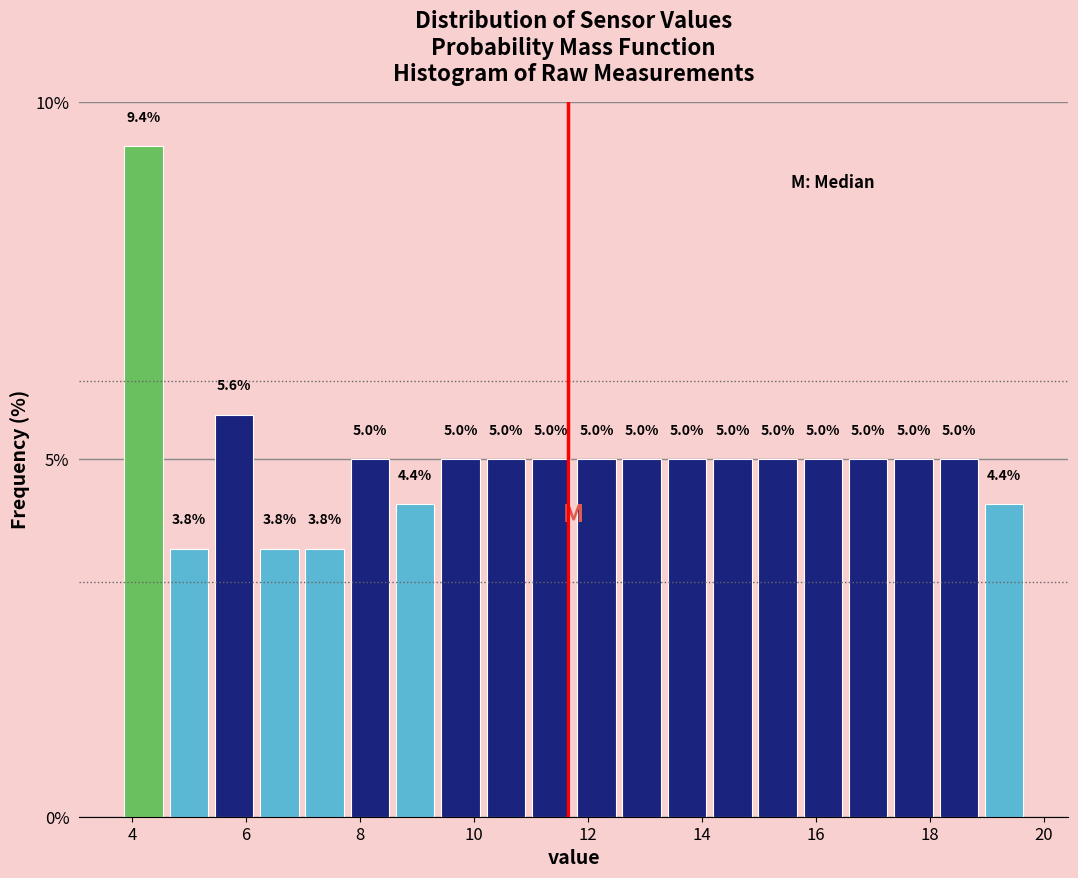

Read against the x-axis, roughly where is the centre of the tallest bar?

4.2